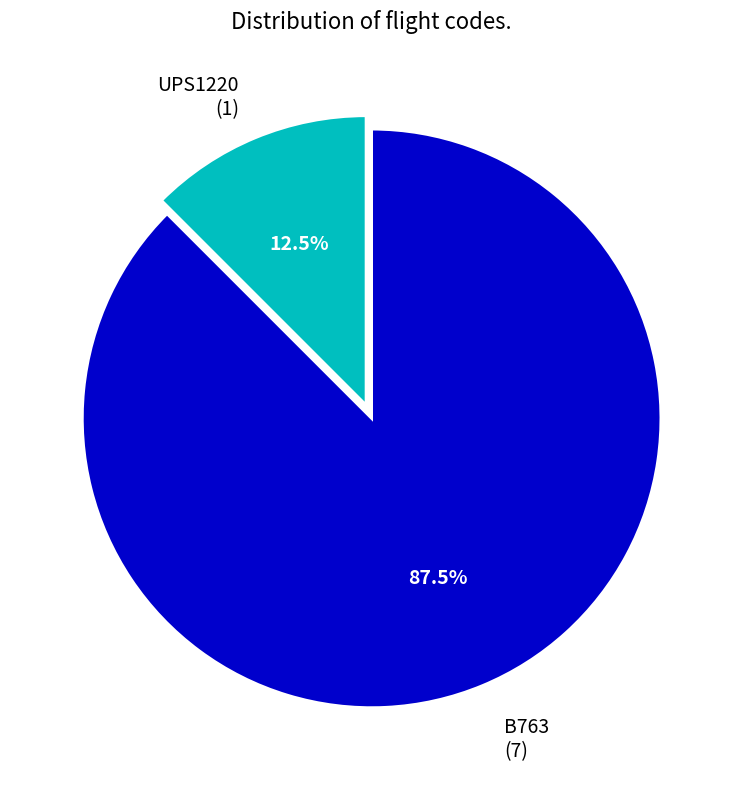

Is there any slice that represents more than half of the pie?

Yes